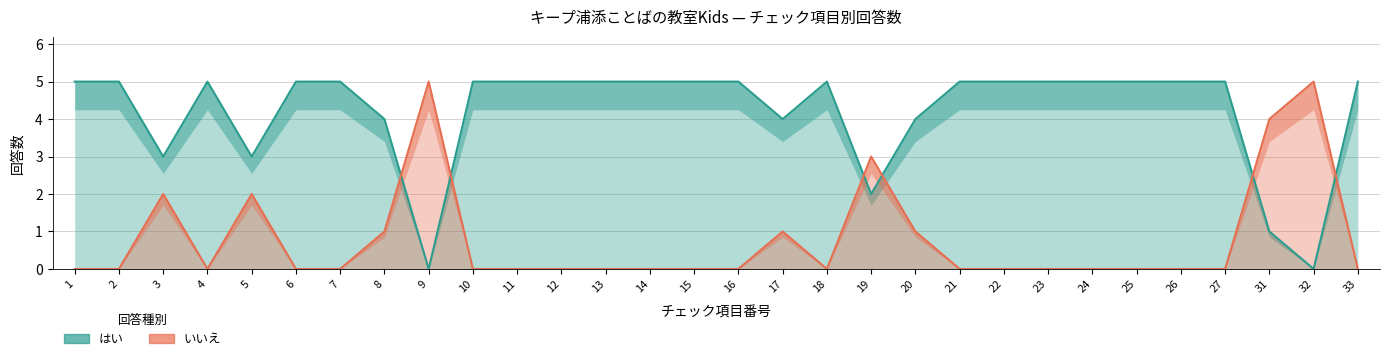

At 18, list the series in order from smallest to largest.

いいえ, はい